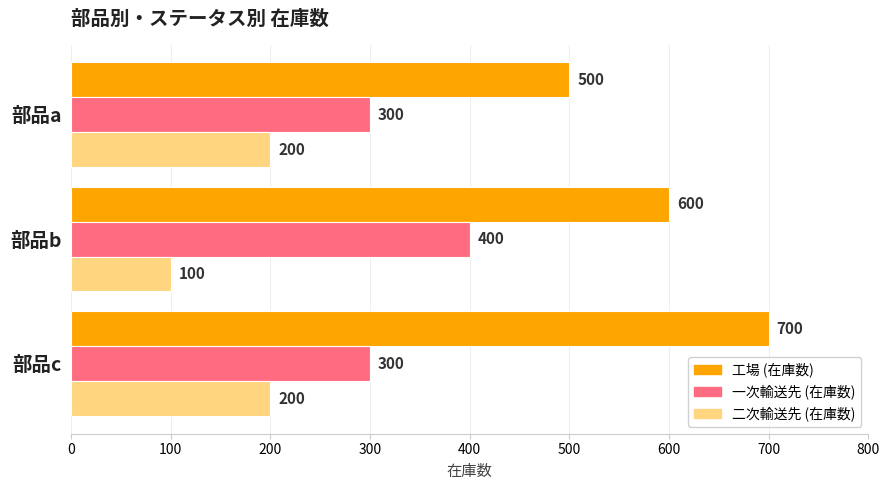

The value of 二次輸送先 (在庫数) at 部品b is 100. True or false?

True